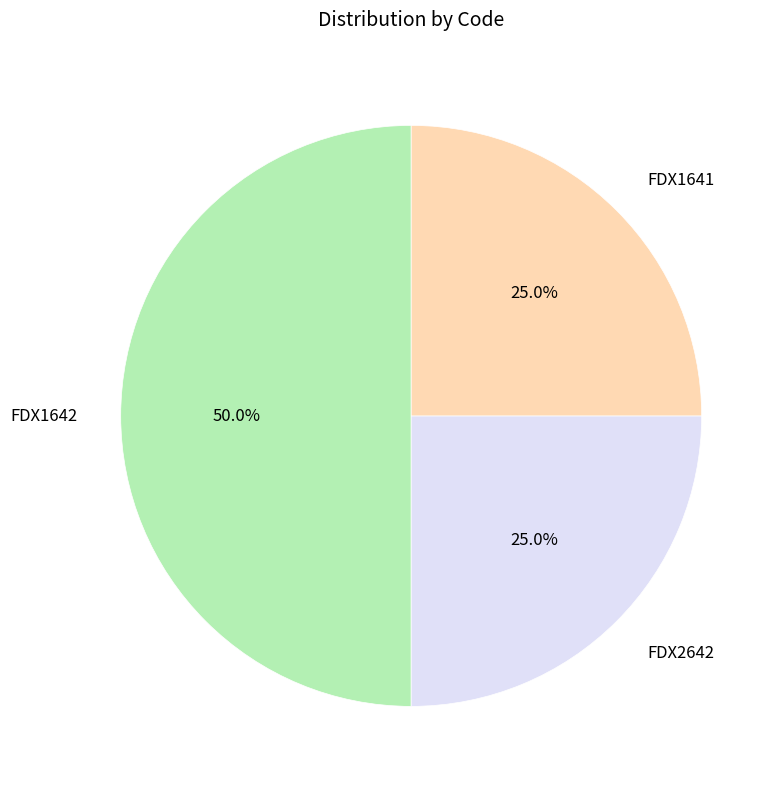

How many slices are in this pie chart?

3